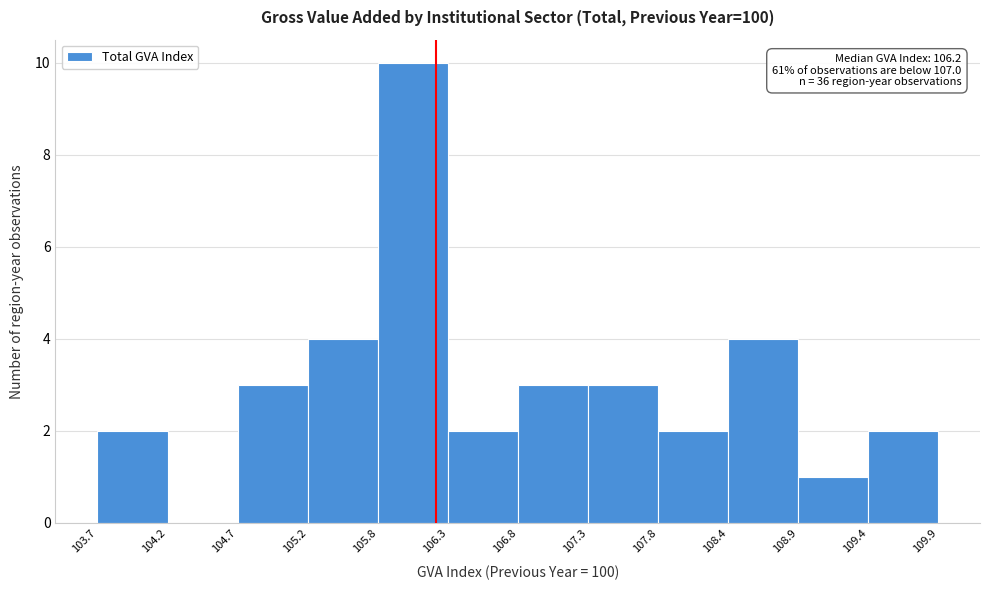

Over which range of the x-axis is the bar tallest?

105.8 to 106.3